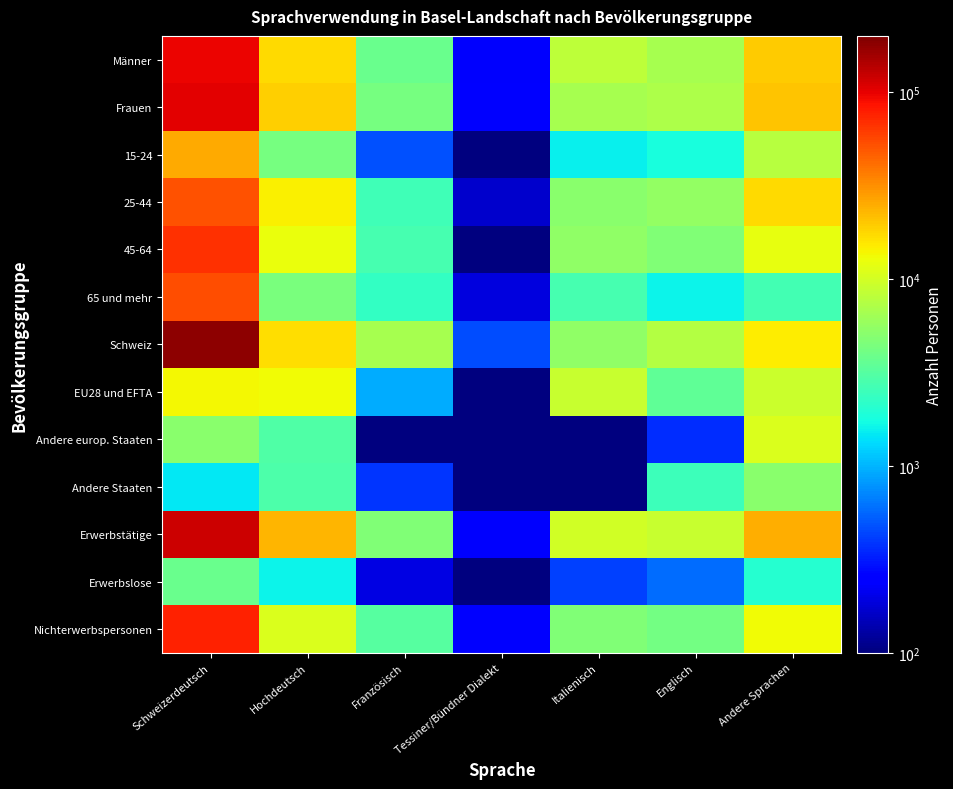

Which label corresponds to the largest value in the chart?

Schweizerdeutsch